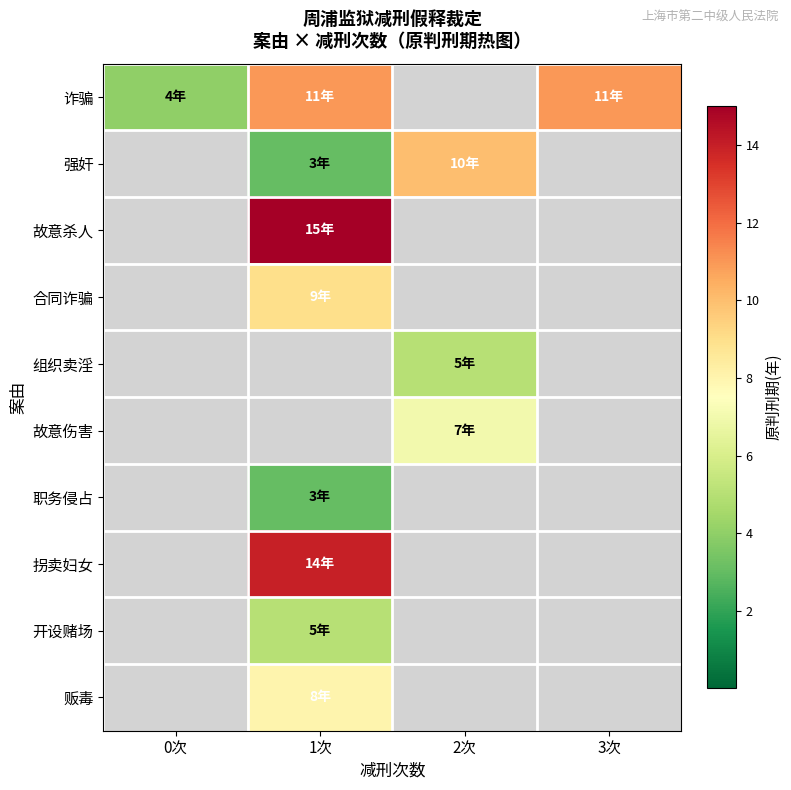

At which category is the sum across all series the highest?

1次